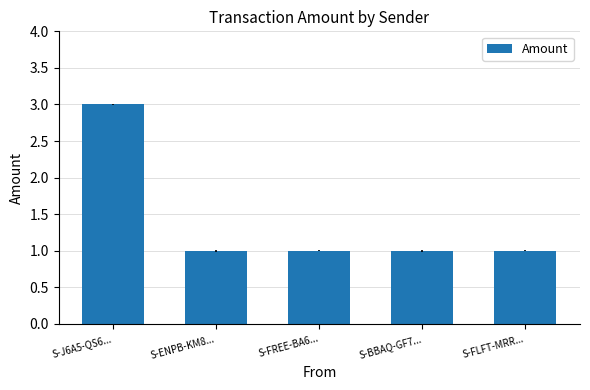

True or false: the data shows 3 at S-J6A5-QS6....

True